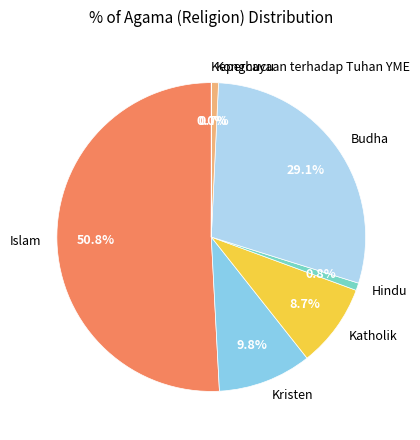

To the nearest percent, what portion does Hindu represent?

1%